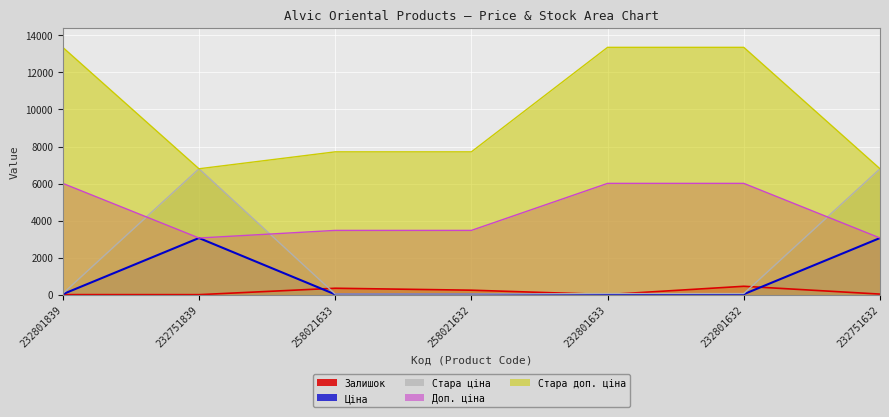

Rank the categories by Доп. ціна value from lowest to highest.

232751839, 232751632, 258021633, 258021632, 232801839, 232801633, 232801632